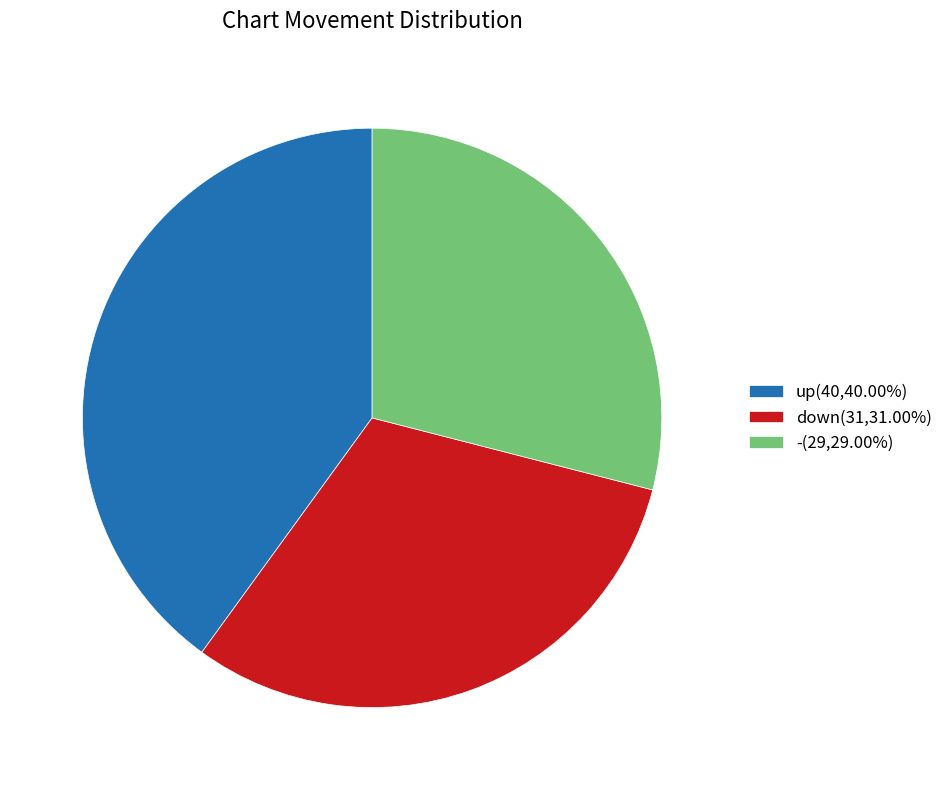

What is the ratio of the value at down to the value at -?

1.1